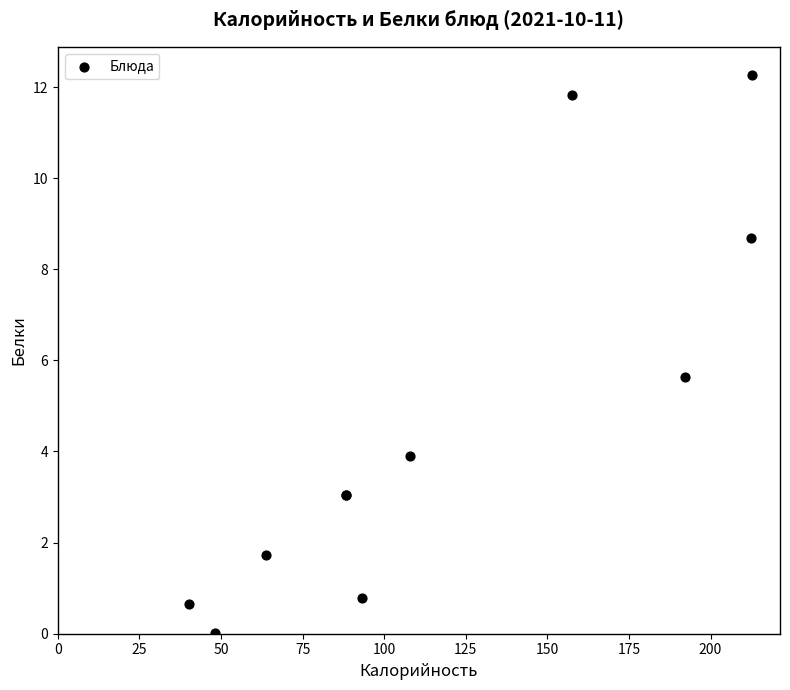

What Y value in the scatter plot is closest to 6?

5.6